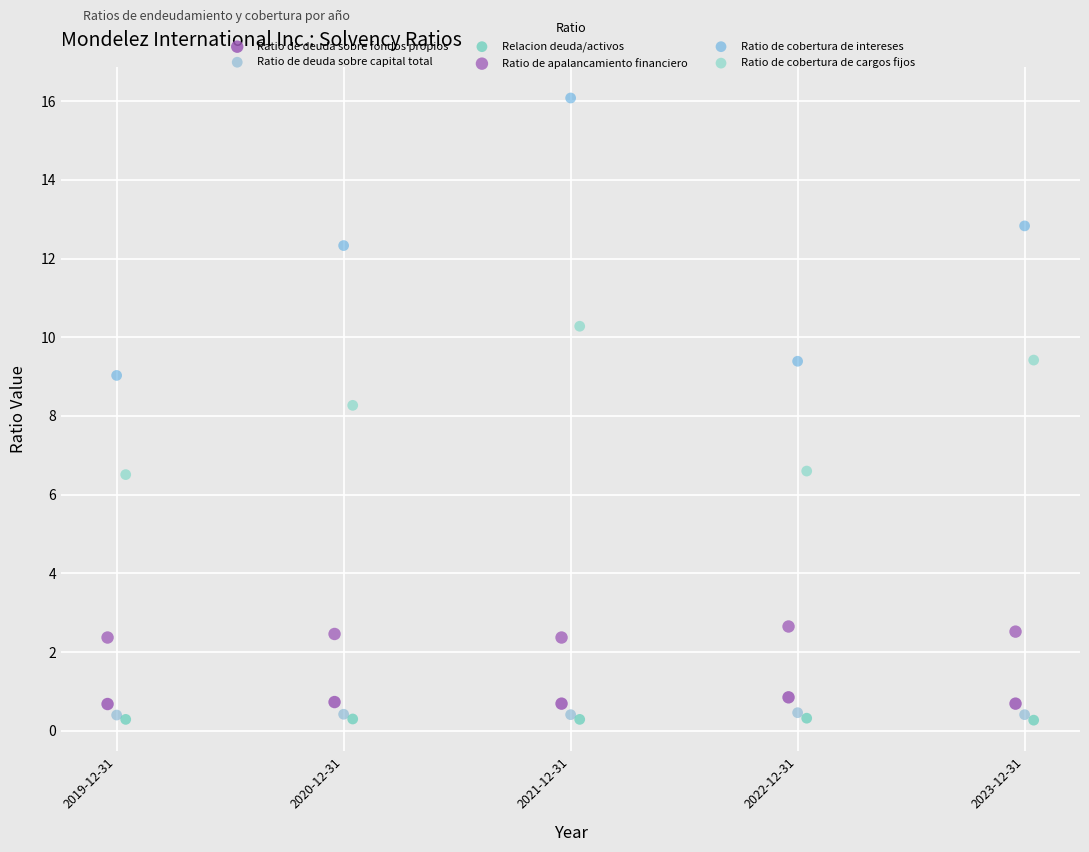

Which series has the largest Y range (max minus min)?

Ratio de cobertura de intereses